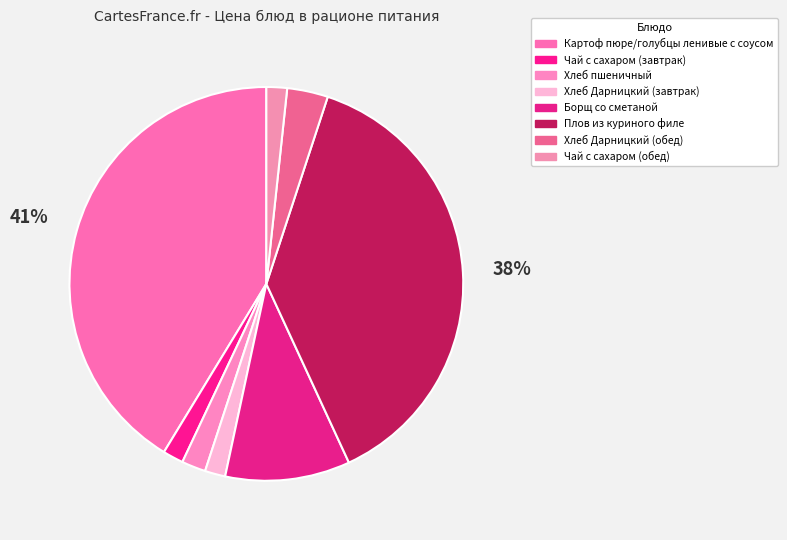

Is the sum of Борщ со сметаной and Хлеб Дарницкий (обед) greater than half?

No